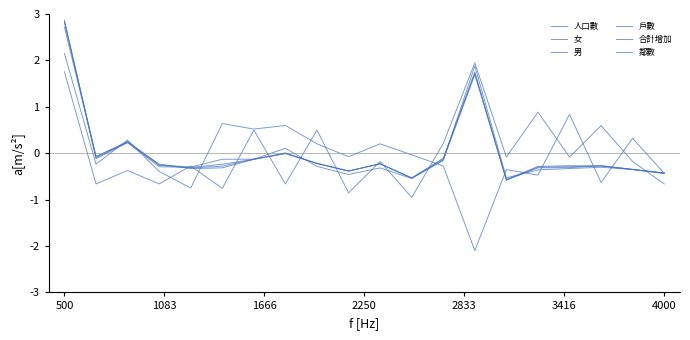

How many lines are shown in the chart?

6